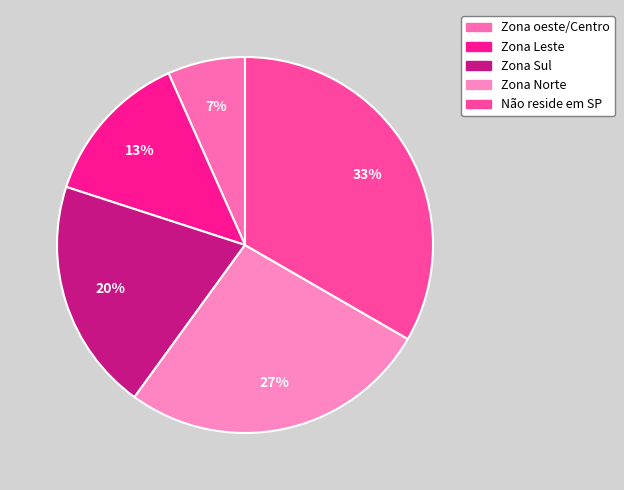

Rank the categories by value from highest to lowest.

Não reside em SP, Zona Norte, Zona Sul, Zona Leste, Zona oeste/Centro